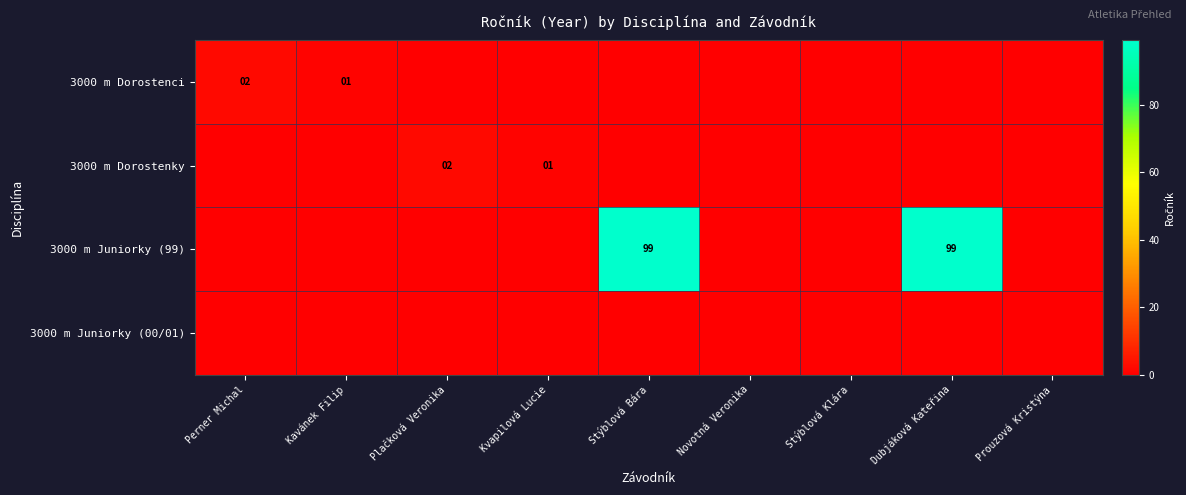

At Plačková Veronika, list the series in order from largest to smallest.

3000 m Dorostenky, 3000 m Dorostenci, 3000 m Juniorky (99), 3000 m Juniorky (00/01)